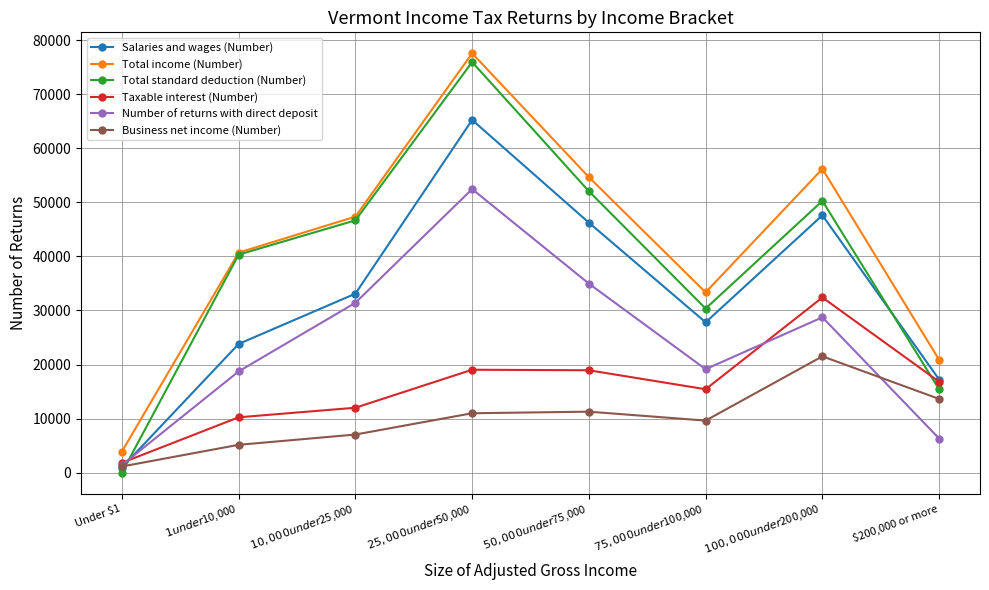

Which series has the widest spread of values?

Total standard deduction (Number)